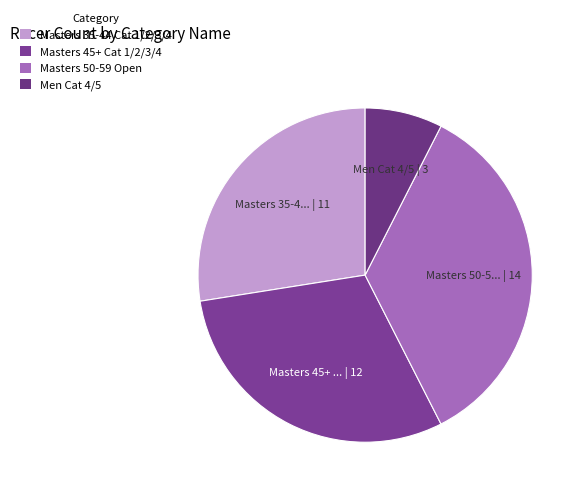

What is the change in value from Masters 35-44 Cat 1/2/3/4 to Men Cat 4/5?

-8